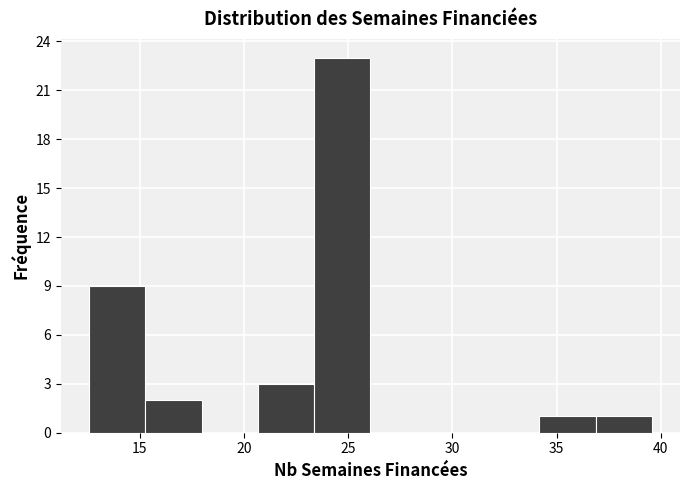

Which range on the x-axis has the tallest bar?

23.5 to 26.0